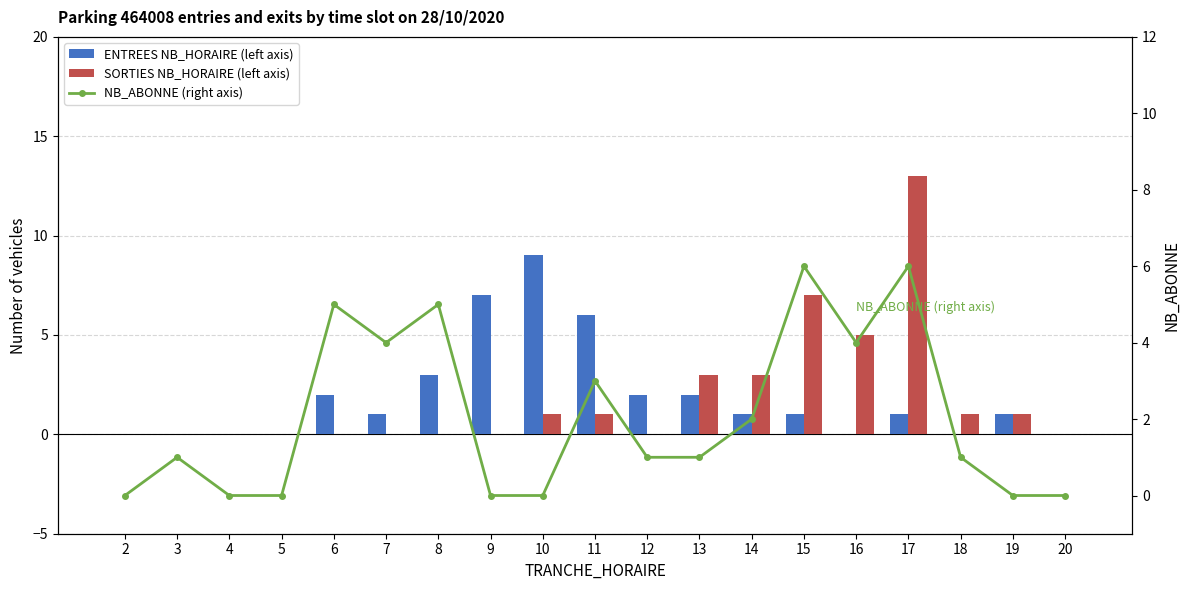

Between 14 and 16, which series saw the biggest shift?

SORTIES NB_HORAIRE (left axis)